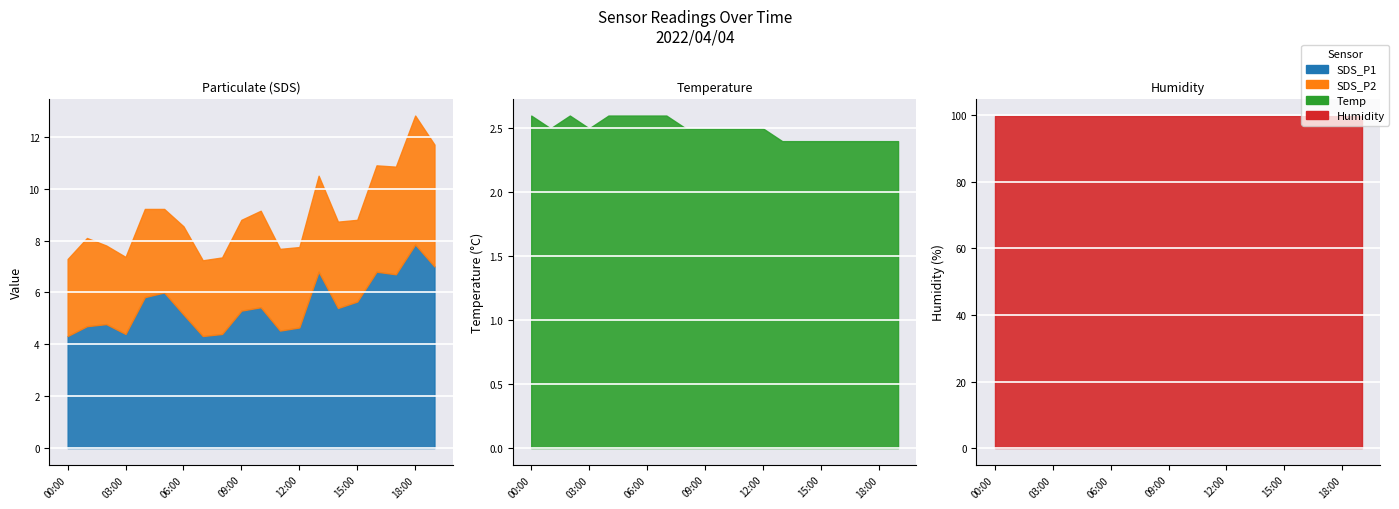

At which category does the chart reach its minimum across all series?

13:00